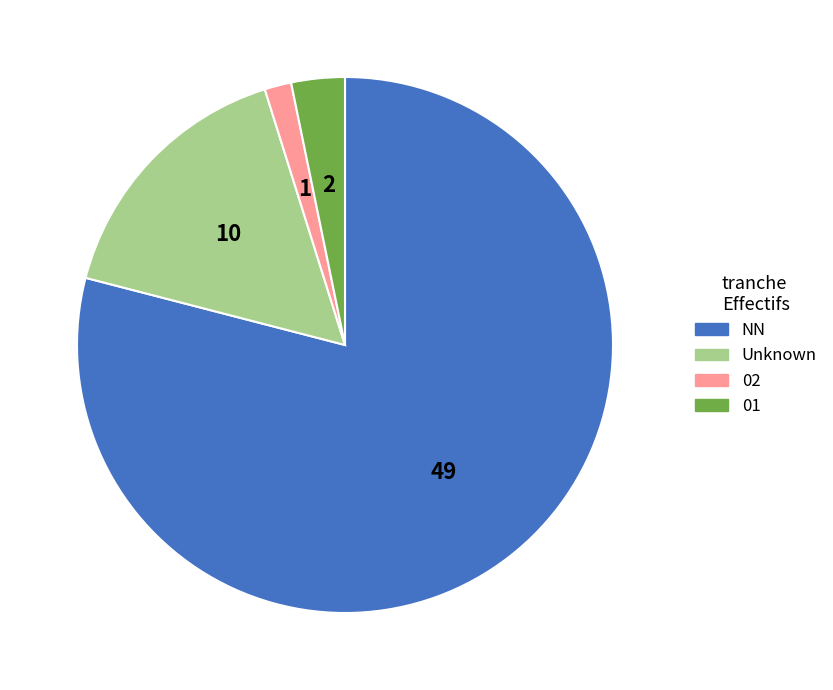

Which slice represents more than half of the pie?

NN